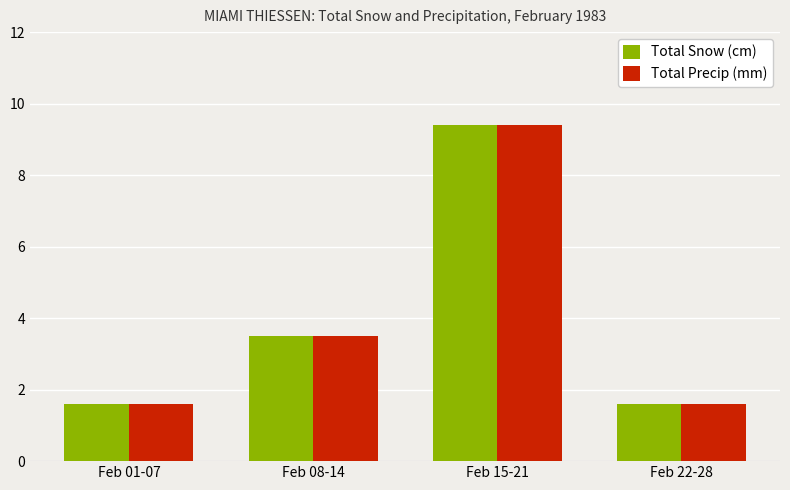

What position from the left is Feb 22-28?

4